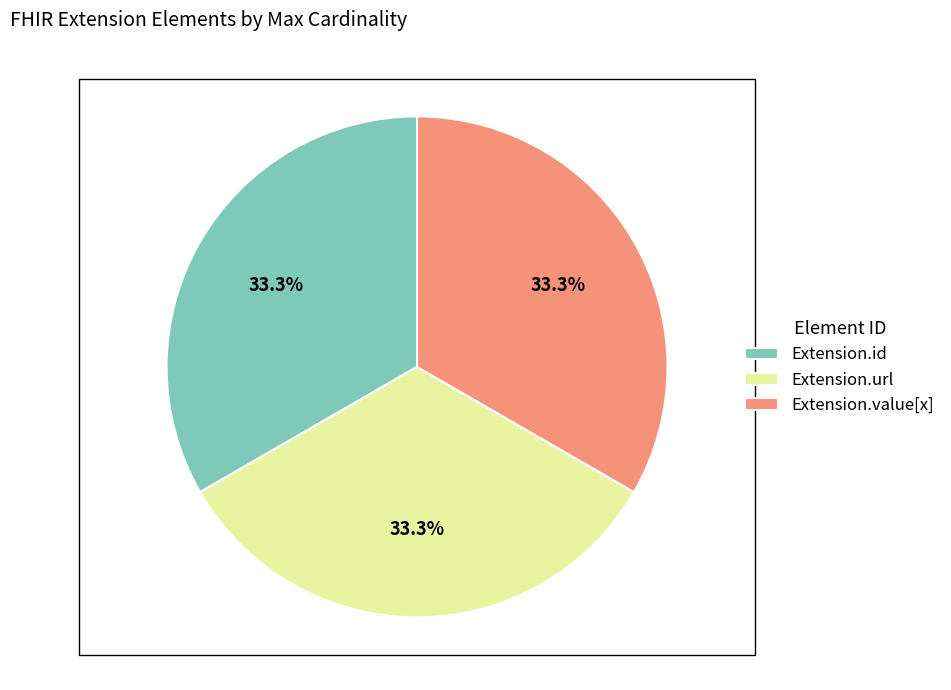

How many segments does this pie chart have?

3